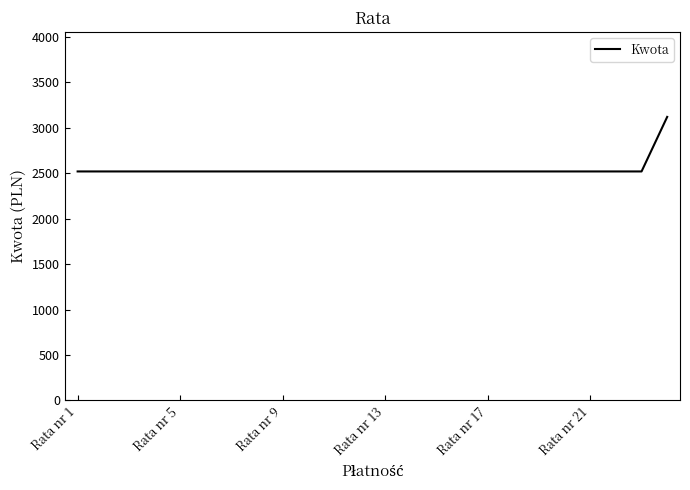

What is the smallest value displayed?

2519.7